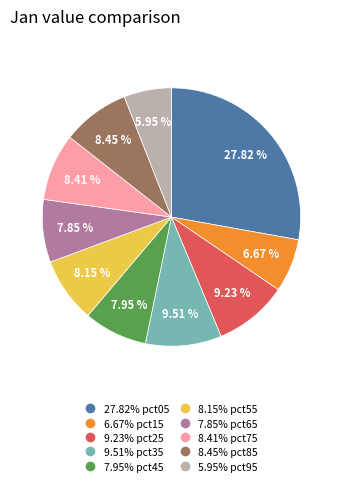

Is there any slice that represents more than half of the pie?

No